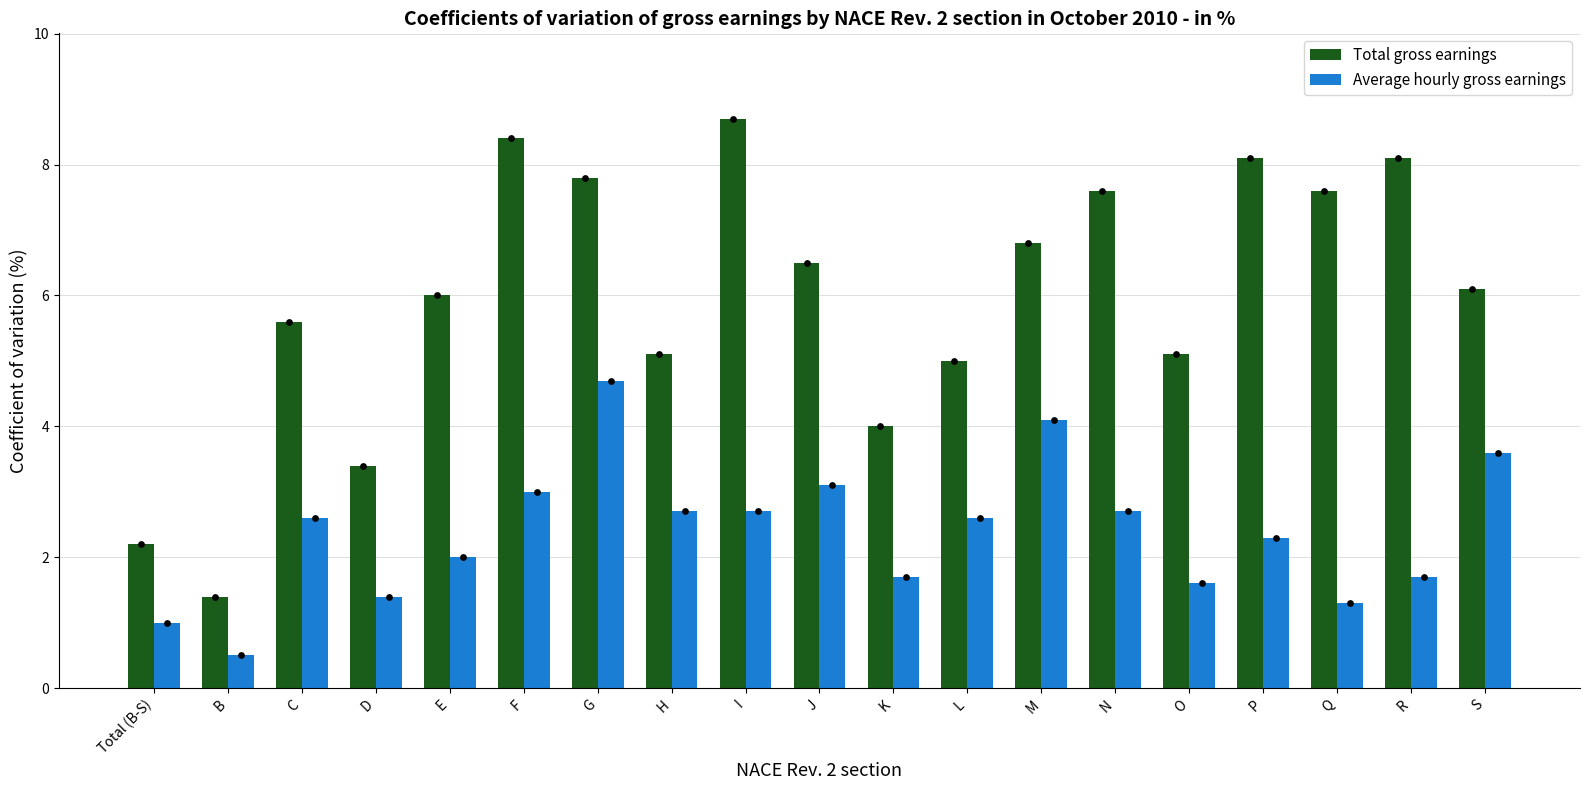

What is the total value across all series at P?

10.4